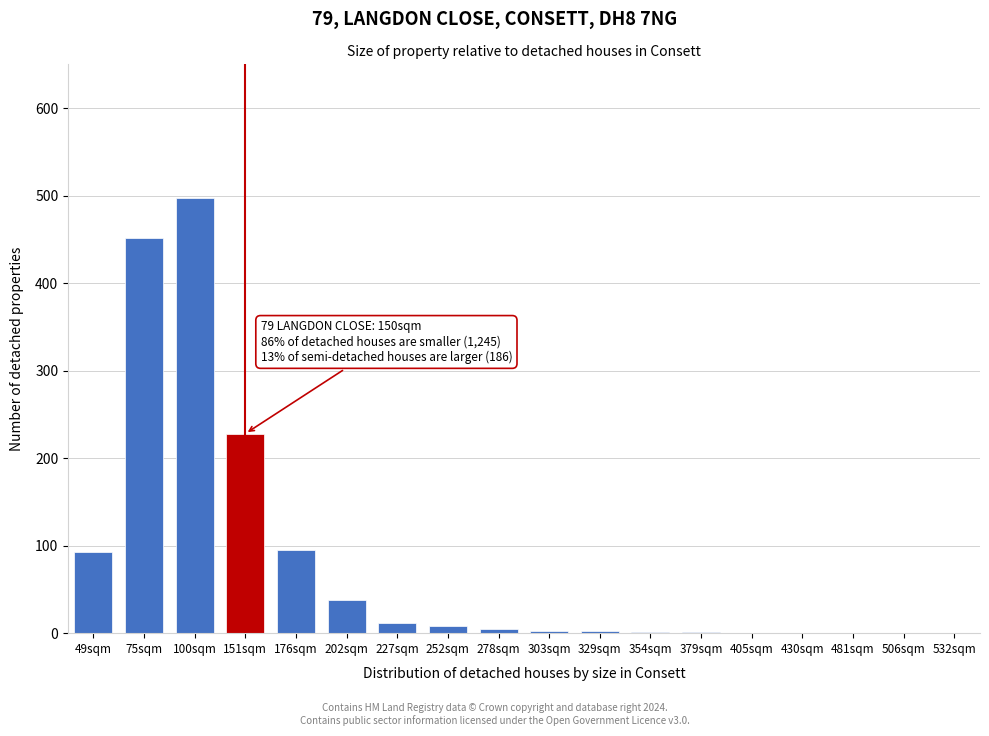

Between 49sqm and 75sqm, which is larger?

75sqm